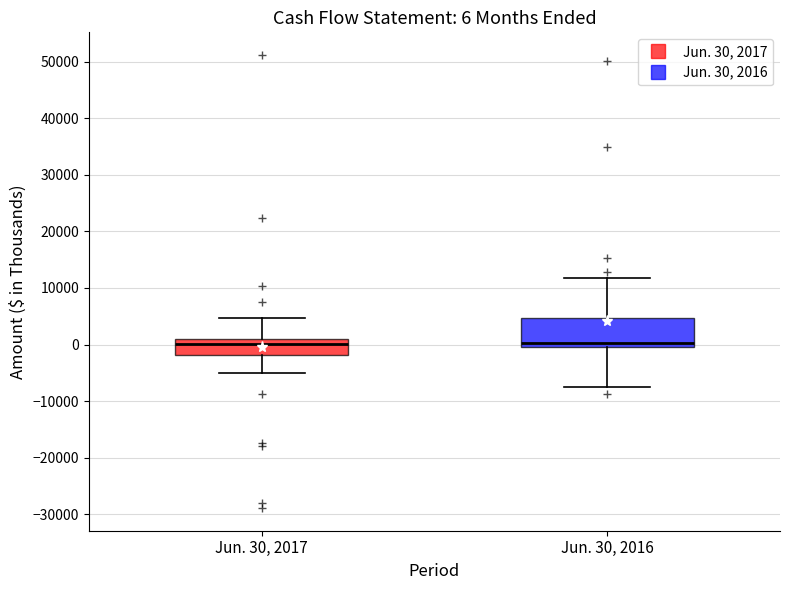

Comparing the boxes themselves (not the whiskers), which one is the tallest?

Jun. 30, 2016